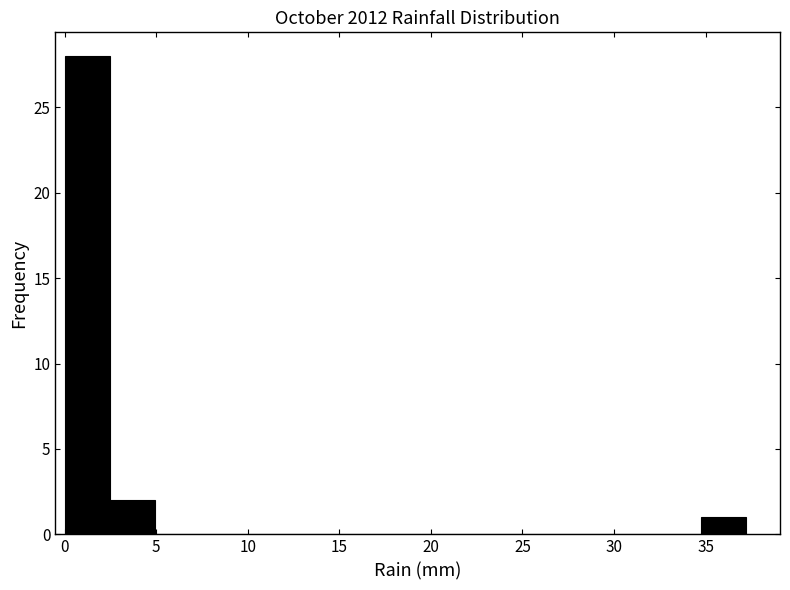

How tall is the bar that spans 2.5 to 5.0 on the x-axis? Neither the bar edges nor the heights are printed on the chart, so give them approximately, as read against the axes.

2